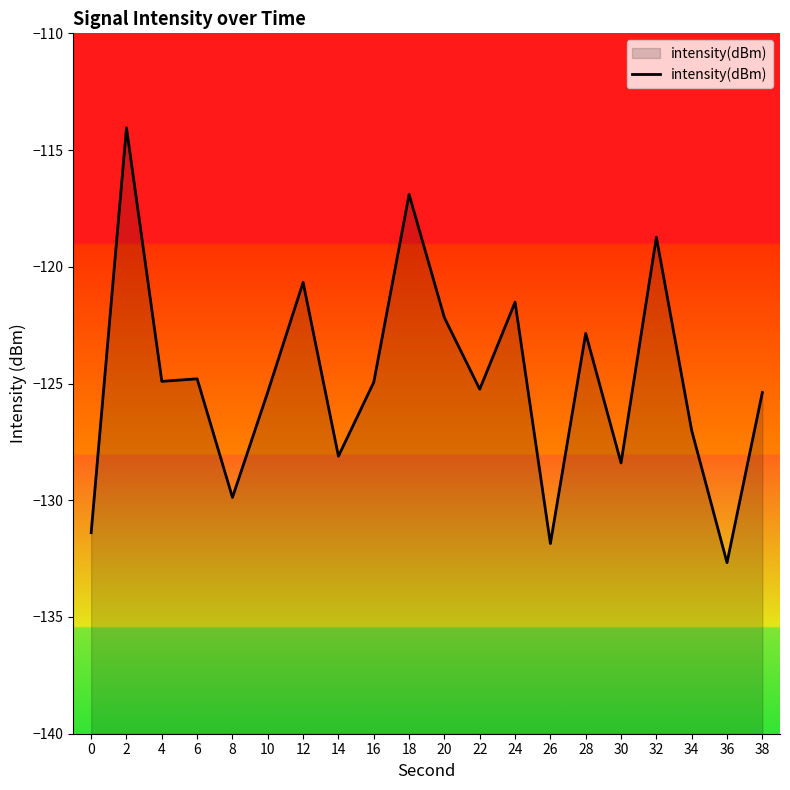

Between 20 and 4, which is larger?

20